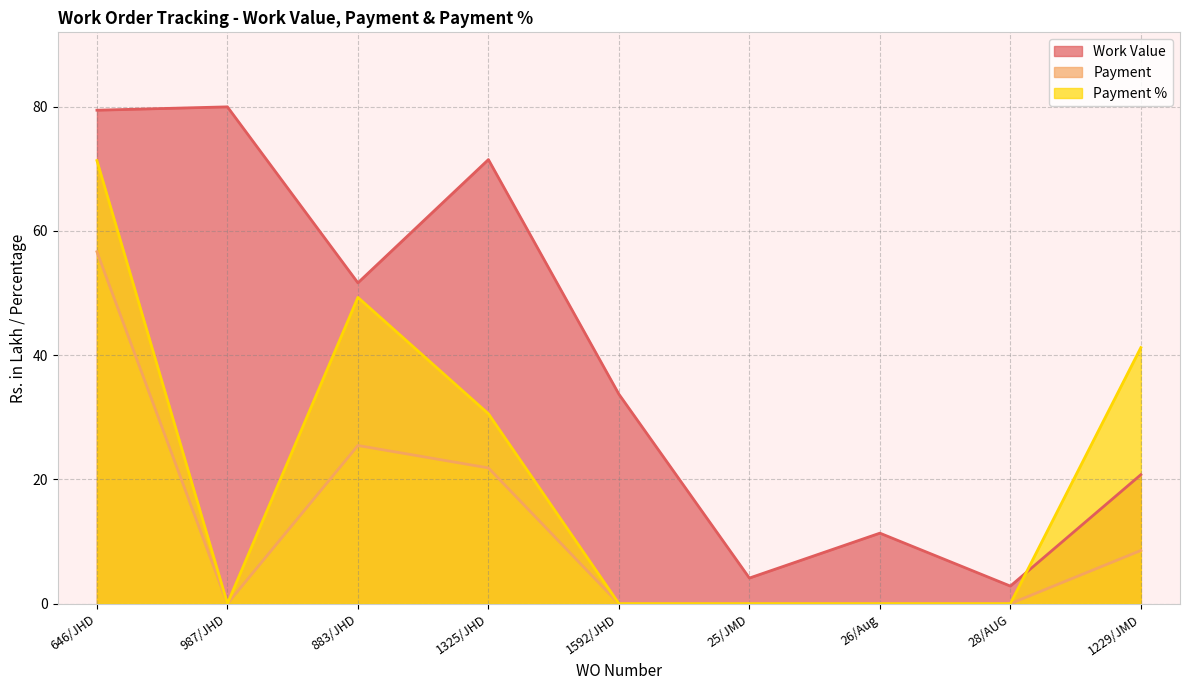

Which series changed the most between 987/JHD and 883/JHD?

Payment %